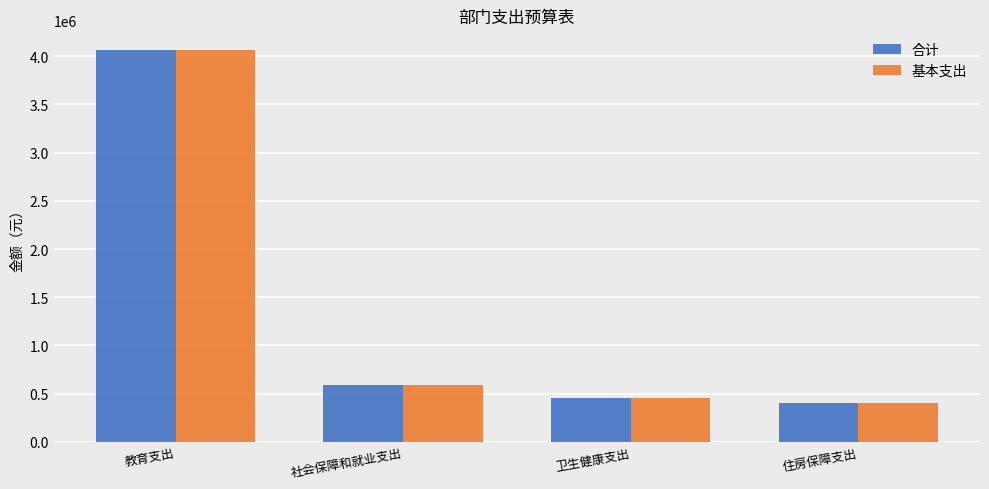

What are all the series names shown in the legend?

合计, 基本支出